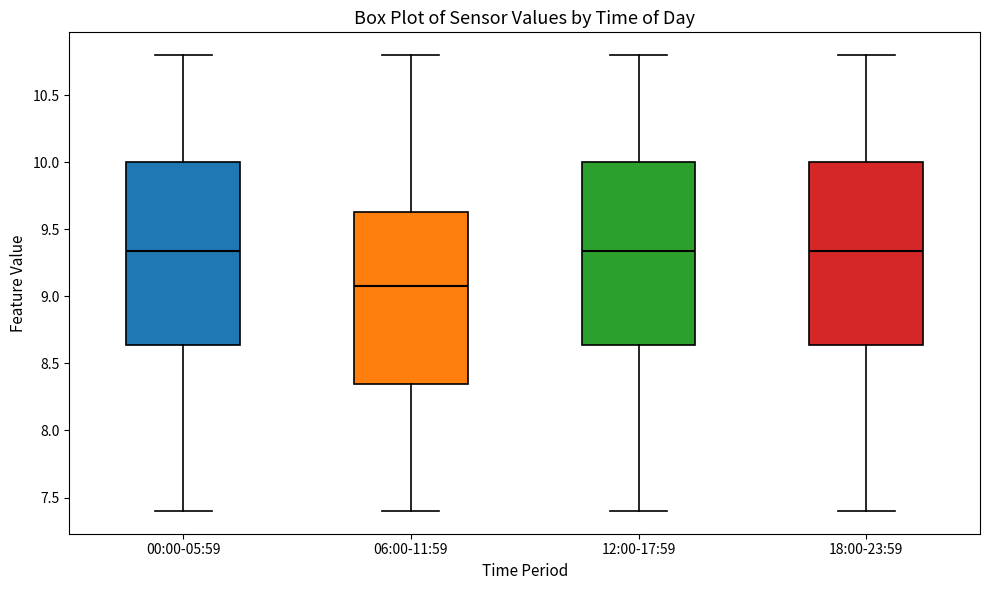

Reading left to right, read every box against the y-axis: the position of its median line, the range the box covers, and the ends of its whiskers. The values are not printed on the chart, so give them approximately, as read against the axis.

00:00-05:59: median 9.35, box 8.65 to 10.00, whiskers 7.40 to 10.80
06:00-11:59: median 9.10, box 8.35 to 9.65, whiskers 7.40 to 10.80
12:00-17:59: median 9.35, box 8.65 to 10.00, whiskers 7.40 to 10.80
18:00-23:59: median 9.35, box 8.65 to 10.00, whiskers 7.40 to 10.80